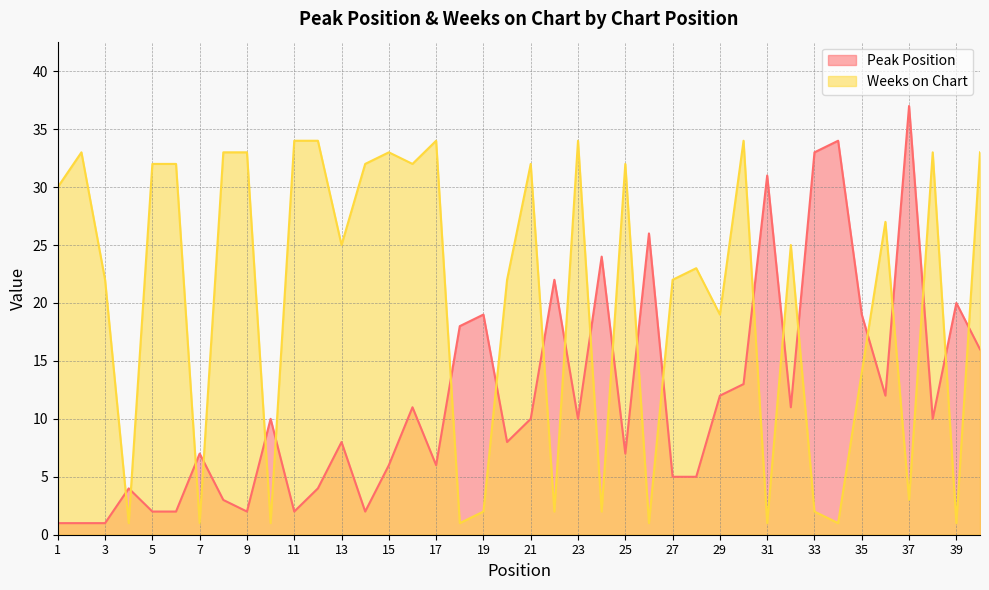

Reading left to right, list all the values displayed in this chart.

Peak Position: 1=1	2=1	3=1	4=4	5=2	6=2	7=7	8=3	9=2	10=10	11=2	12=4	13=8	14=2	15=6	16=11	17=6	18=18	19=19	20=8	21=10	22=22	23=10	24=24	25=7	26=26	27=5	28=5	29=12	30=13	31=31	32=11	33=33	34=34	35=19	36=12	37=37	38=10	39=20	40=16
Weeks on Chart: 1=30	2=33	3=22	4=1	5=32	6=32	7=1	8=33	9=33	10=1	11=34	12=34	13=25	14=32	15=33	16=32	17=34	18=1	19=2	20=22	21=32	22=2	23=34	24=2	25=32	26=1	27=22	28=23	29=19	30=34	31=1	32=25	33=2	34=1	35=14	36=27	37=3	38=33	39=1	40=33